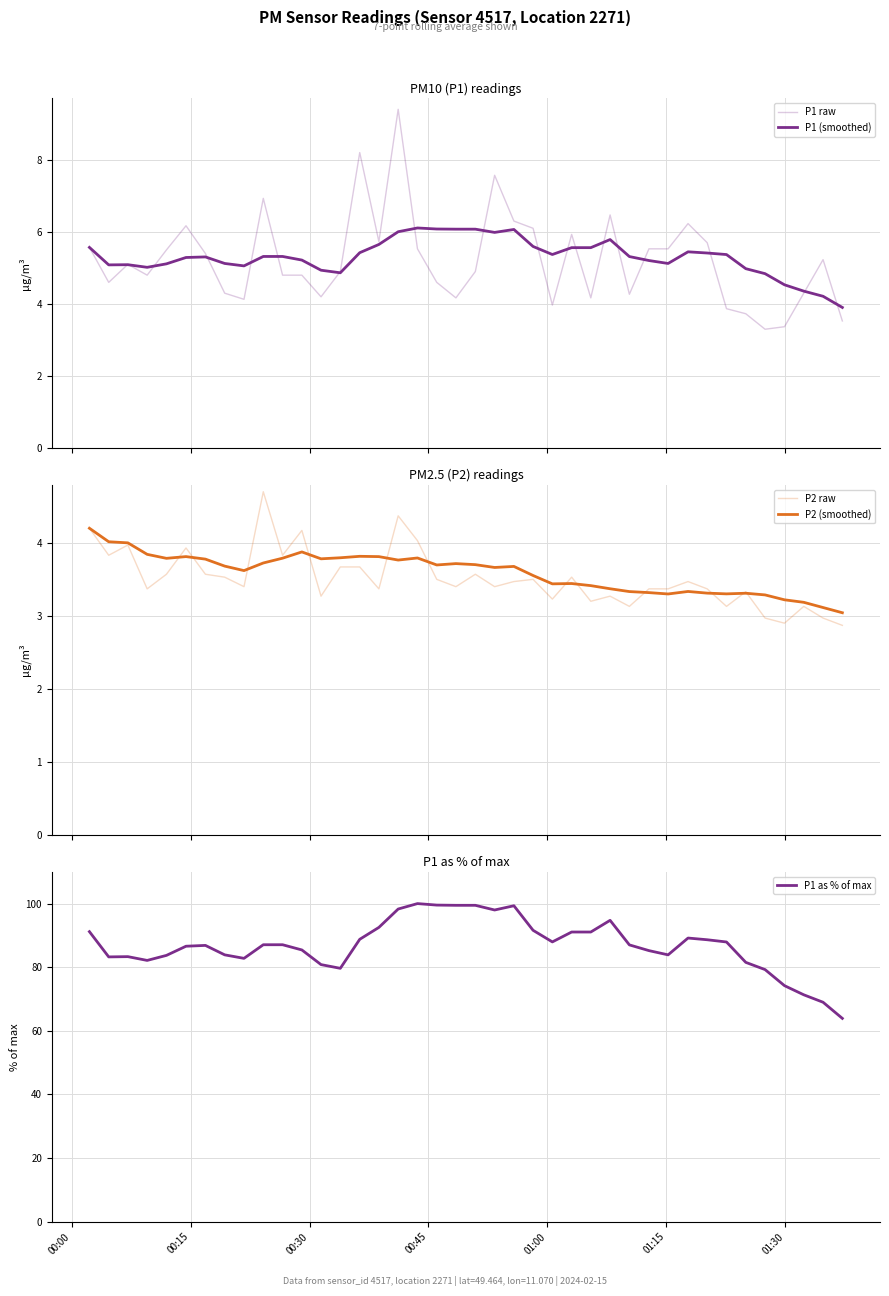

What is the highest value of the P1 as % of max series?

100.0